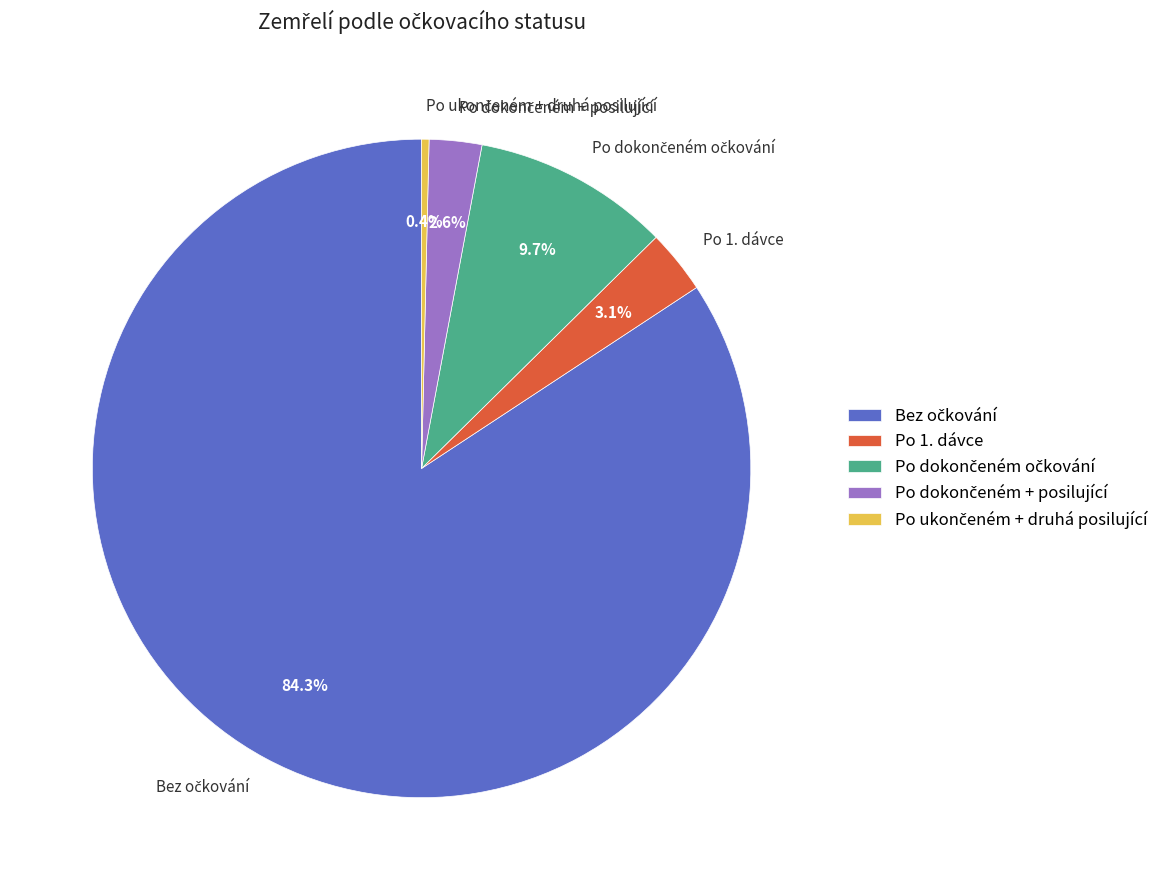

Is there a majority slice in this chart?

Yes